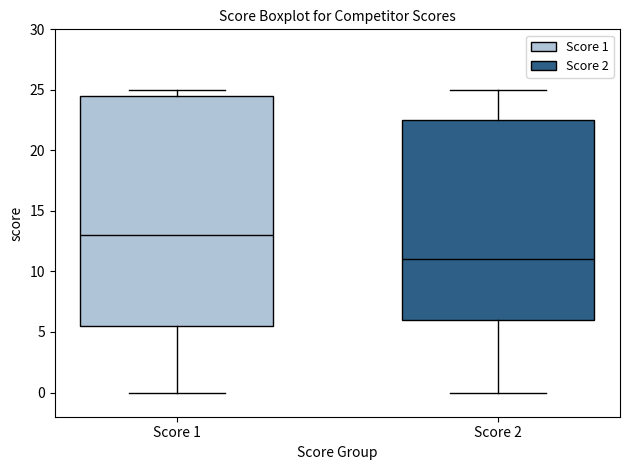

Reading left to right, transcribe this box plot: for each box, give where its median line is, the range the box spans, and where its two whiskers end, as read against the y-axis. The values are not printed on the chart, so give them approximately, as read against the axis.

Score 1: median 13.0, box 5.5 to 24.5, whiskers 0.0 to 25.0
Score 2: median 11.0, box 6.0 to 22.5, whiskers 0.0 to 25.0